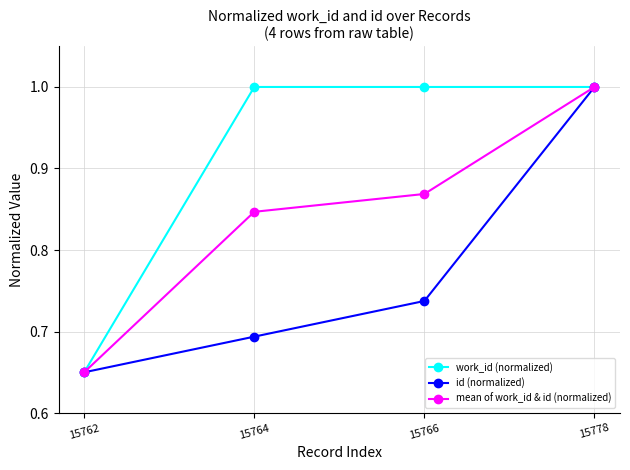

Between 15762 and 15766, which series saw the biggest shift?

work_id (normalized)